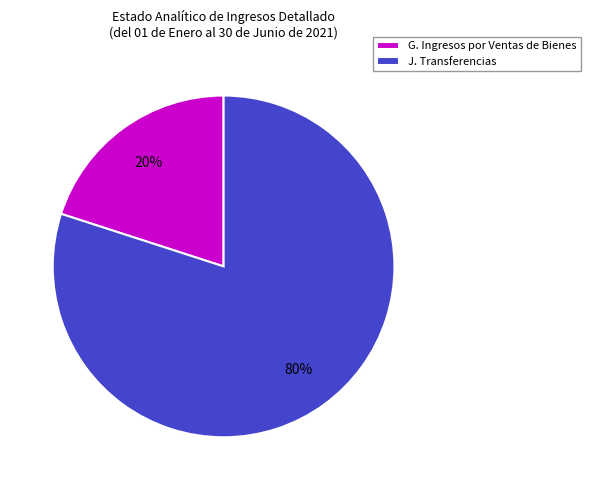

To the nearest percent, what percentage of the pie is J. Transferencias?

80%